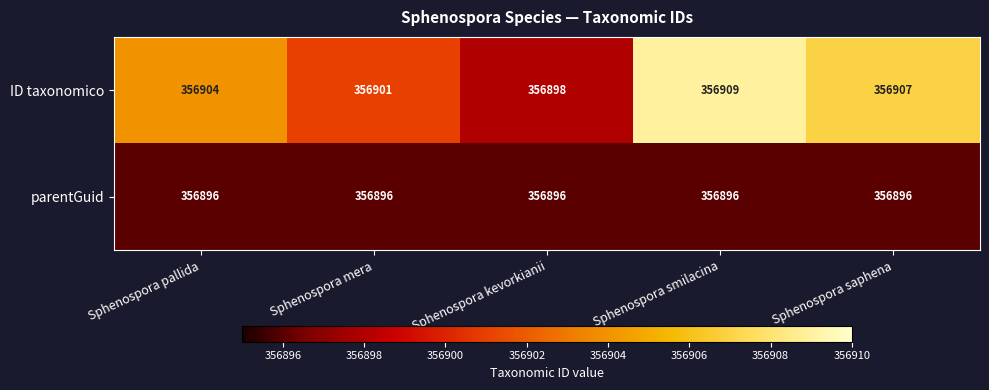

Which category has the lowest value in the ID taxonomico series?

Sphenospora kevorkianii